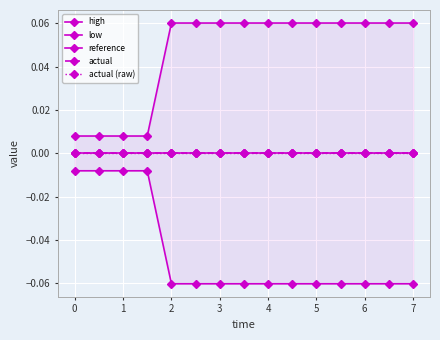

Reading right to left, list all the values displayed in this chart.

high: 0.1	0.1	0.1	0.1	0.1	0.1	0.1	0.1	0.1	0.1	0.1	0.0	0.0	0.0	0.0
low: -0.1	-0.1	-0.1	-0.1	-0.1	-0.1	-0.1	-0.1	-0.1	-0.1	-0.1	-0.0	-0.0	-0.0	-0.0
reference: 0.0	0.0	0.0	0.0	0.0	0.0	0.0	0.0	0.0	0.0	0.0	0.0	0.0	0.0	0.0
actual: 0.0	0.0	0.0	0.0	0.0	0.0	0.0	0.0	0.0	0.0	0.0	0.0	0.0	0.0	0.0
actual (raw): 0.0	0.0	0.0	0.0	0.0	0.0	0.0	0.0	0.0	0.0	0.0	0.0	0.0	0.0	0.0